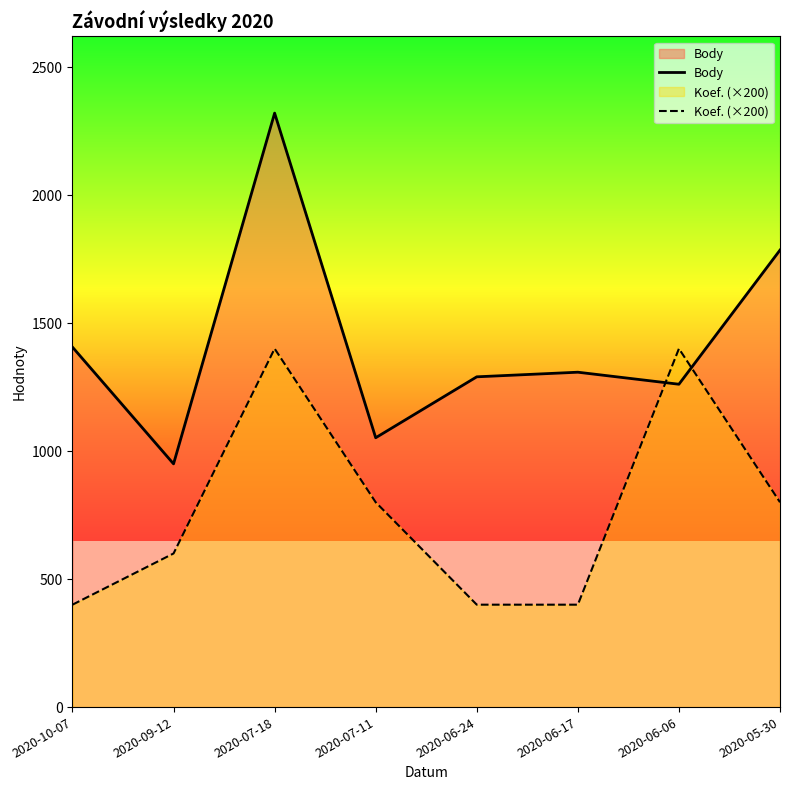

Between 2020-06-17 and 2020-05-30, which series saw the biggest shift?

Body